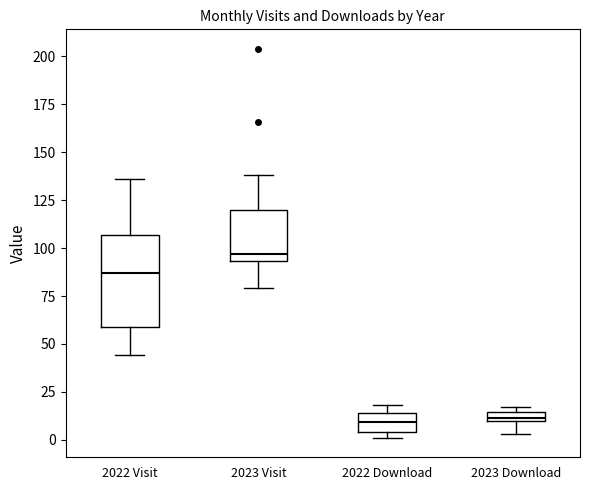

Which box is the tallest, from its lower edge to its upper edge?

2022 Visit